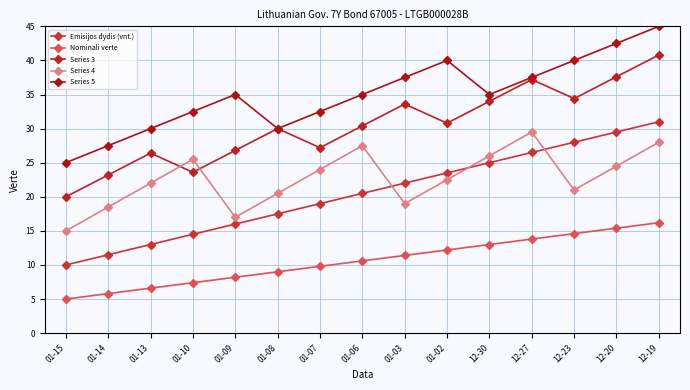

Between 01-15 and 12-20, which series saw the biggest shift?

Emisijos dydis (vnt.)